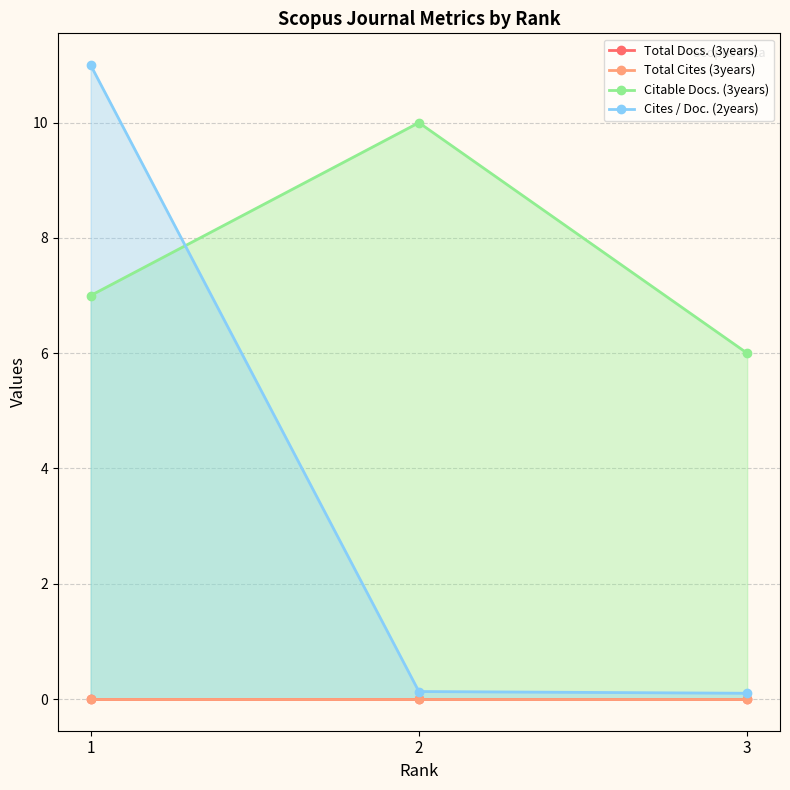

Which category has the highest value across all series?

1